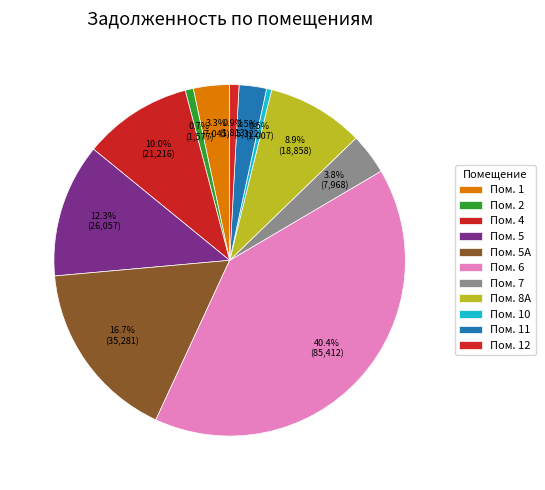

Count the number of slices in the pie.

11